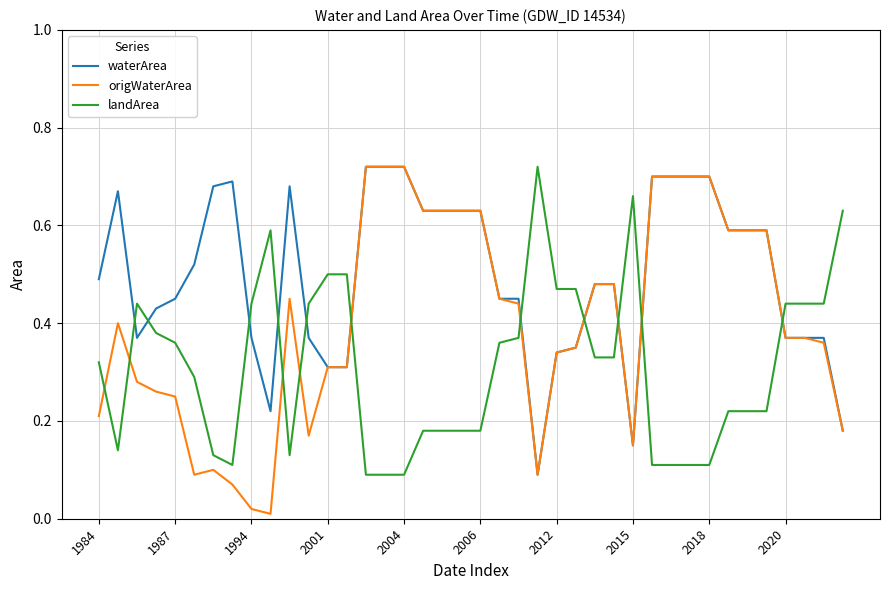

Which series has the widest spread of values?

origWaterArea